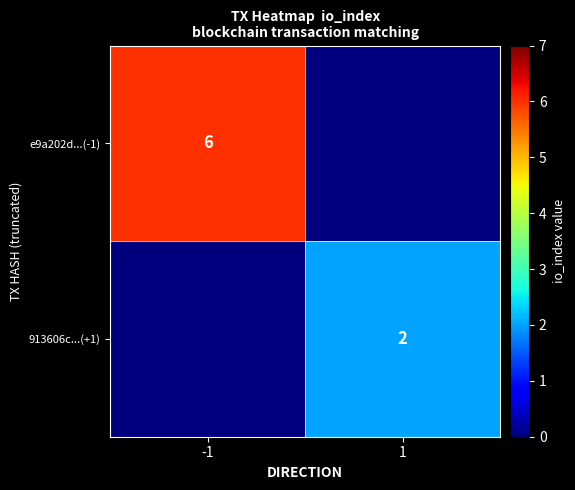

What is the difference between the highest and lowest values at 1?

2